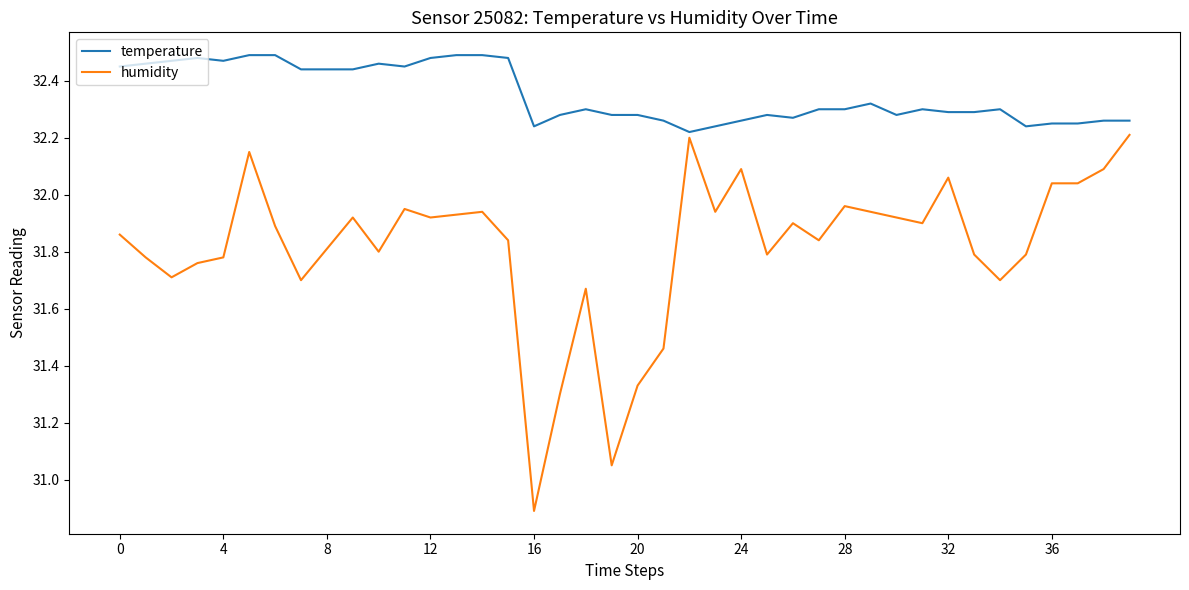

Which series has the largest total across all categories?

temperature